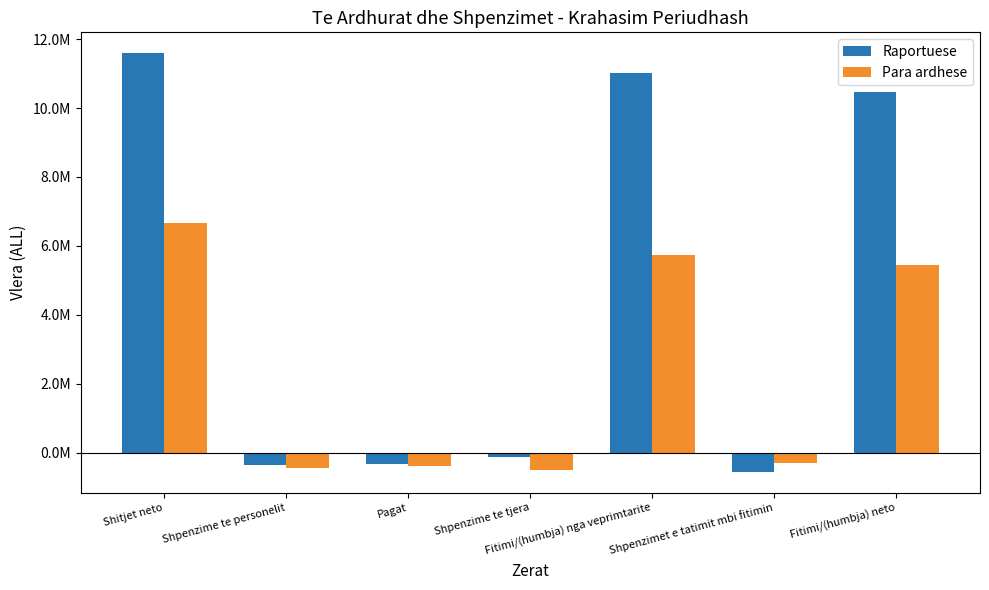

What are all the series names shown in the legend?

Raportuese, Para ardhese